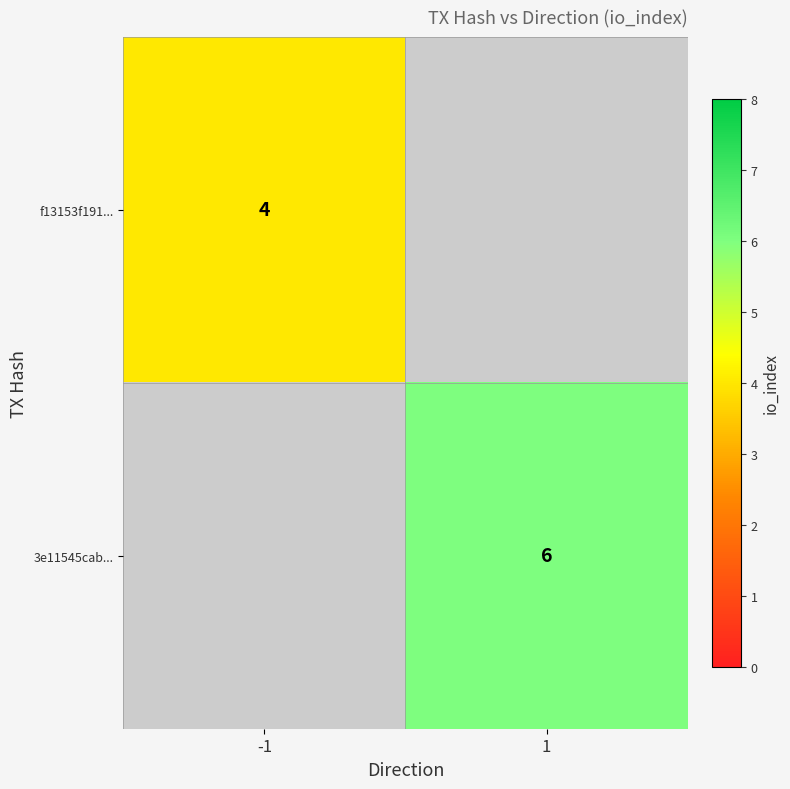

True or false: f13153f191... has a value of 2.3 at -1.

False